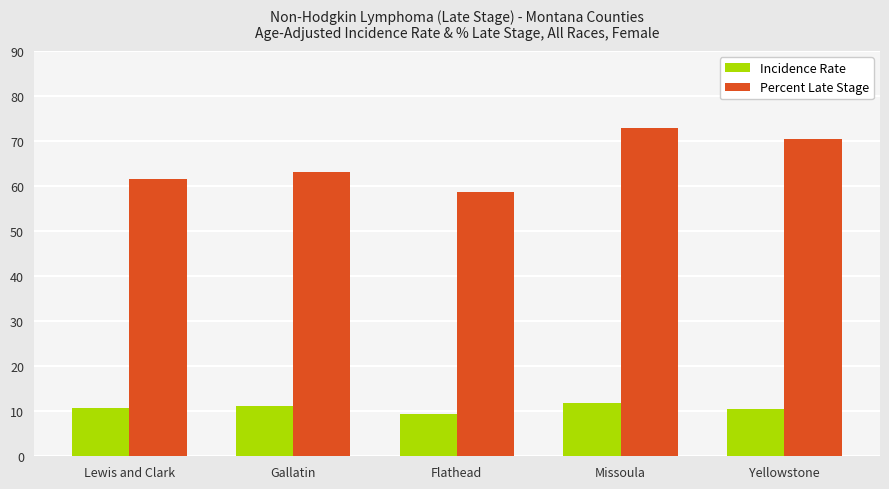

How many values in the Incidence Rate series exceed 10?

4